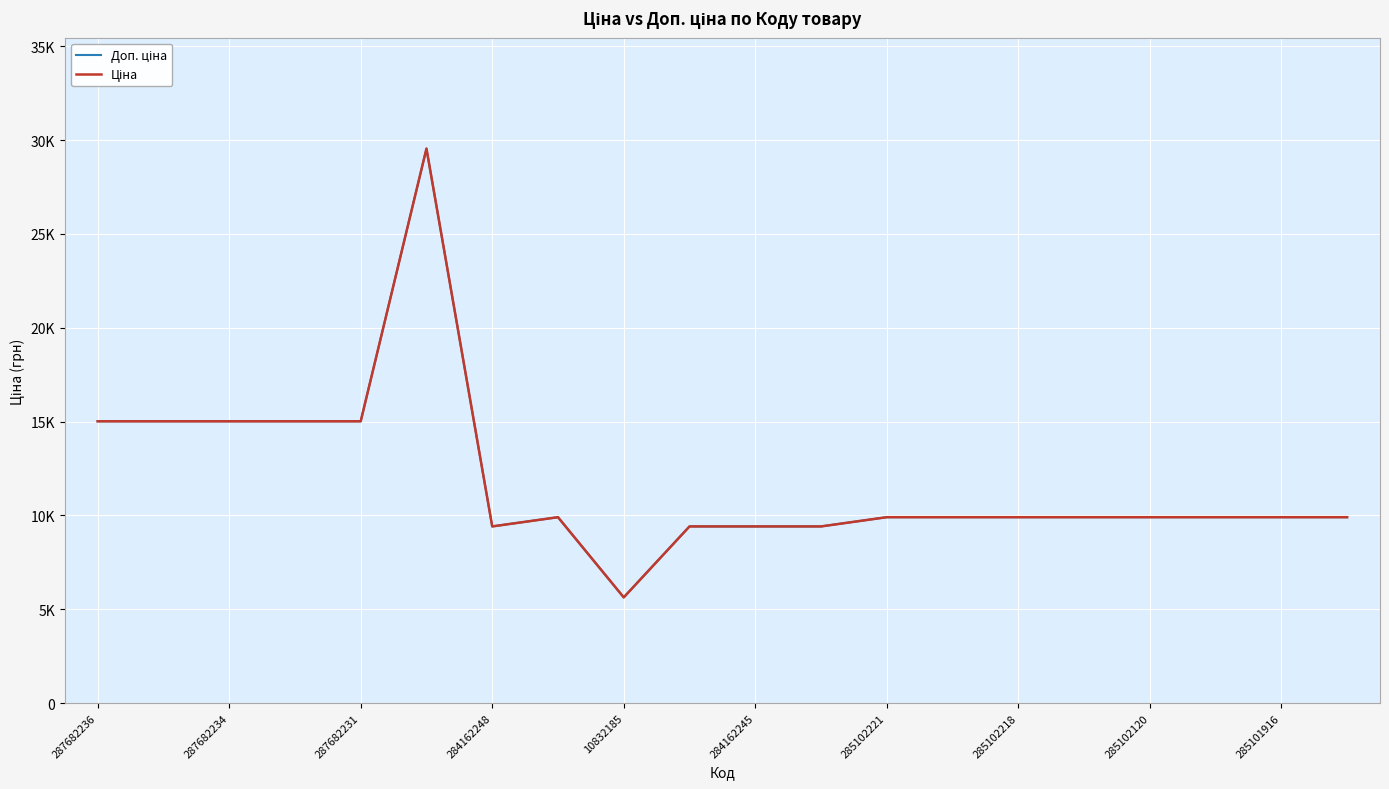

Is this an area chart (filled region under the line)?

No